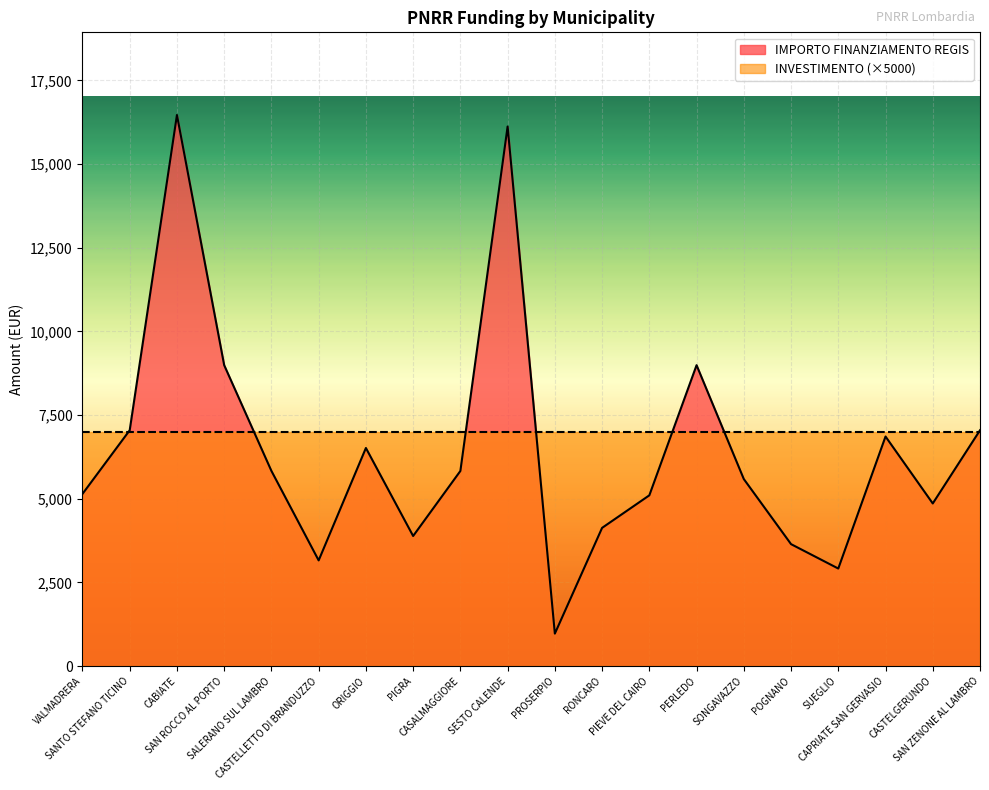

The chart shows a value of 4543 at CASTELLETTO DI BRANDUZZO. True or false?

False